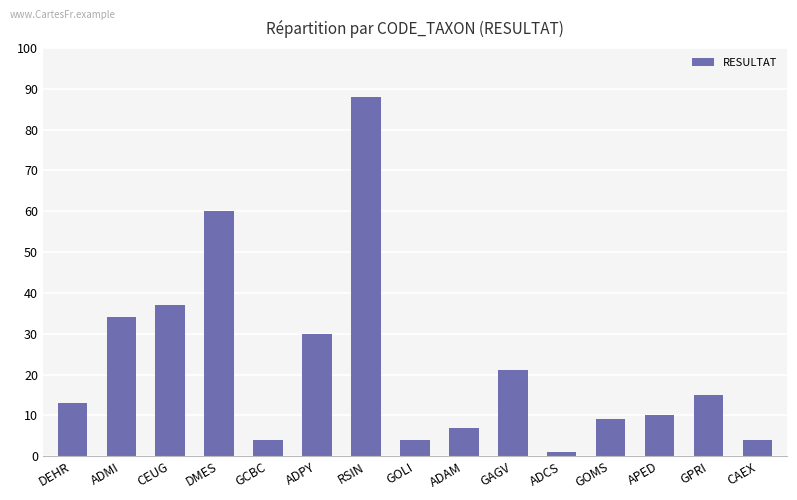

Does the chart contain any negative values?

No